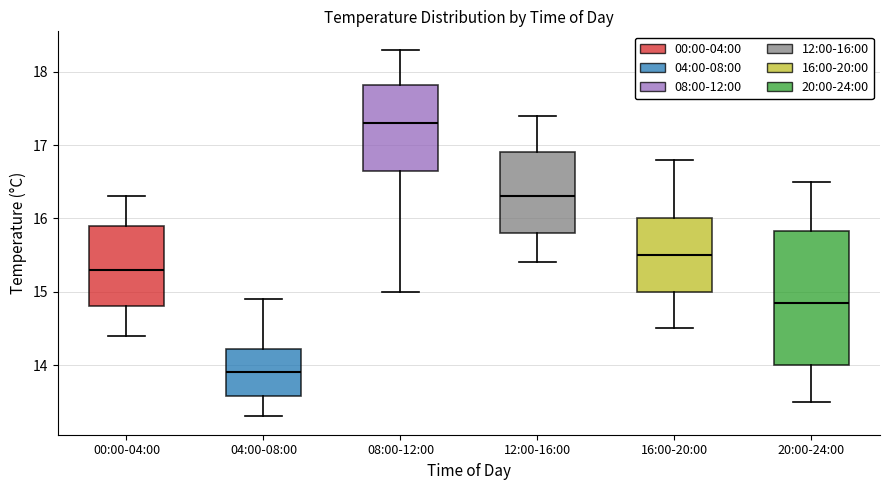

Reading left to right, read every box against the y-axis: the position of its median line, the range the box covers, and the ends of its whiskers. The values are not printed on the chart, so give them approximately, as read against the axis.

00:00-04:00: median 15.3, box 14.8 to 15.9, whiskers 14.4 to 16.3
04:00-08:00: median 13.9, box 13.6 to 14.2, whiskers 13.3 to 14.9
08:00-12:00: median 17.3, box 16.7 to 17.8, whiskers 15.0 to 18.3
12:00-16:00: median 16.3, box 15.8 to 16.9, whiskers 15.4 to 17.4
16:00-20:00: median 15.5, box 15.0 to 16.0, whiskers 14.5 to 16.8
20:00-24:00: median 14.9, box 14.0 to 15.8, whiskers 13.5 to 16.5